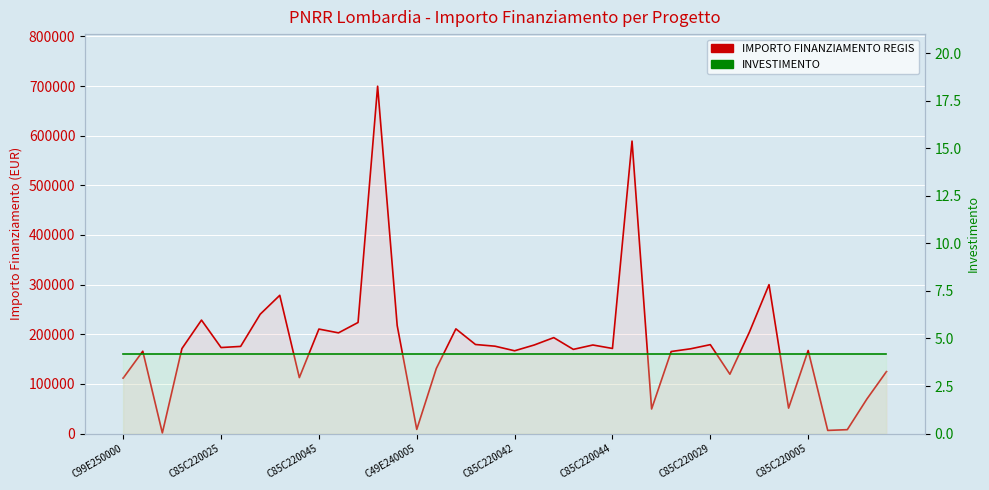

How many data points in IMPORTO FINANZIAMENTO REGIS are above 173263?

20